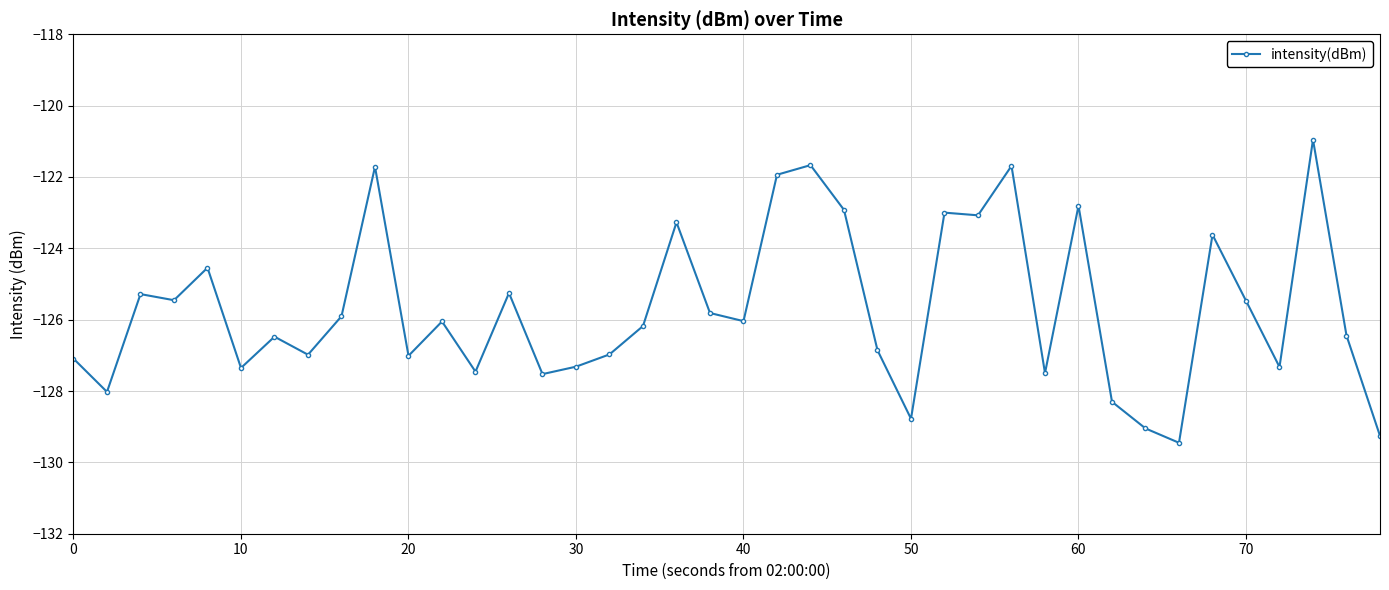

True or false: there are more than 1 points higher than both neighbors.

True